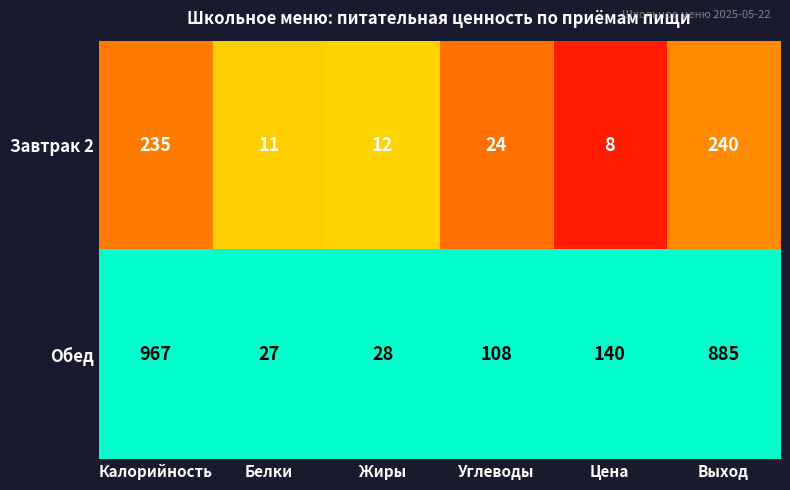

Reading left to right, list all the values displayed in this chart.

Завтрак 2: 235	11	12	24	8	240
Обед: 967	27	28	108	140	885